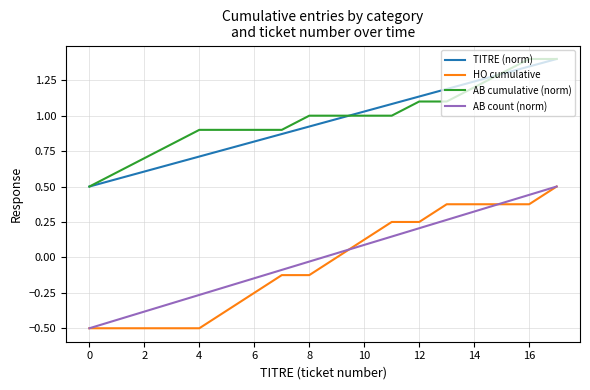

True or false: HO cumulative and TITRE (norm) intersect in this chart.

False